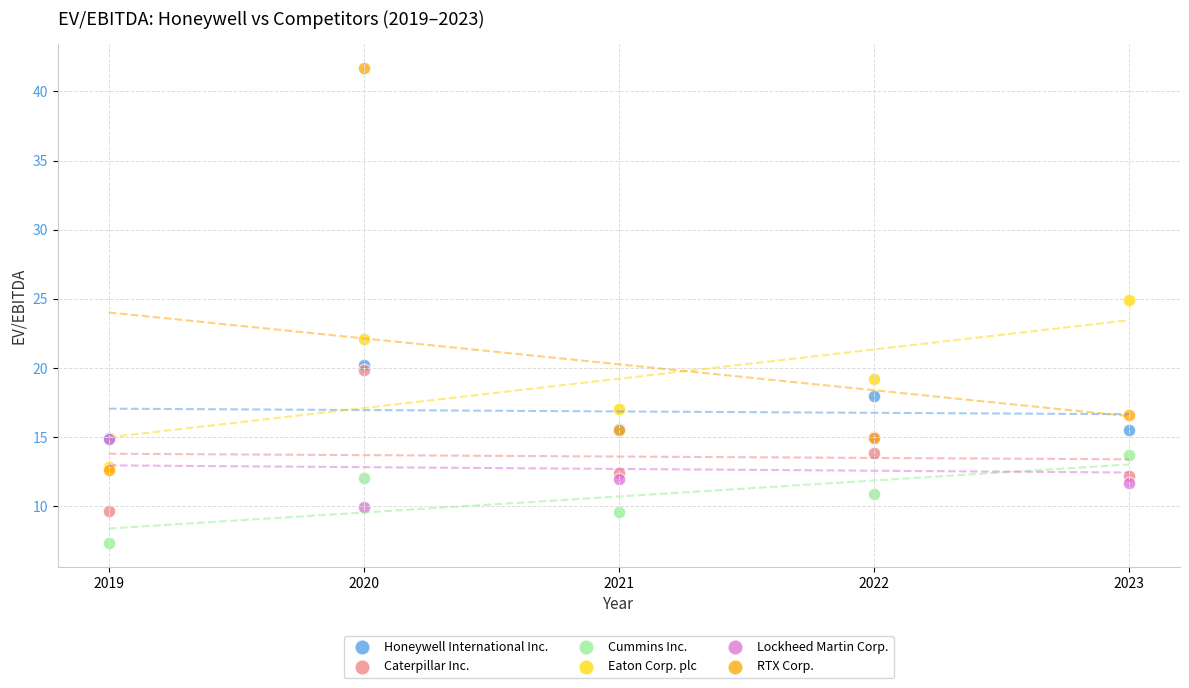

Which series contains the lowest Y value?

Cummins Inc.